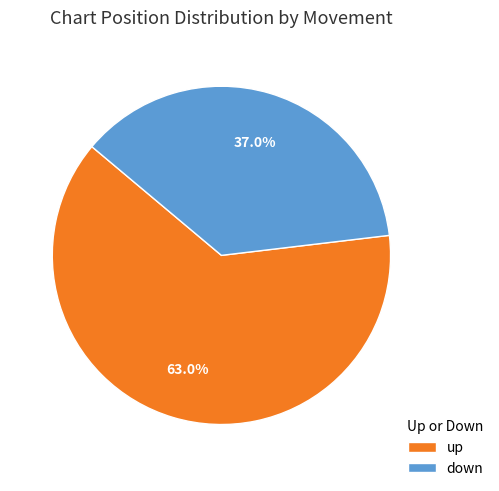

Which has a higher value, down or up?

up